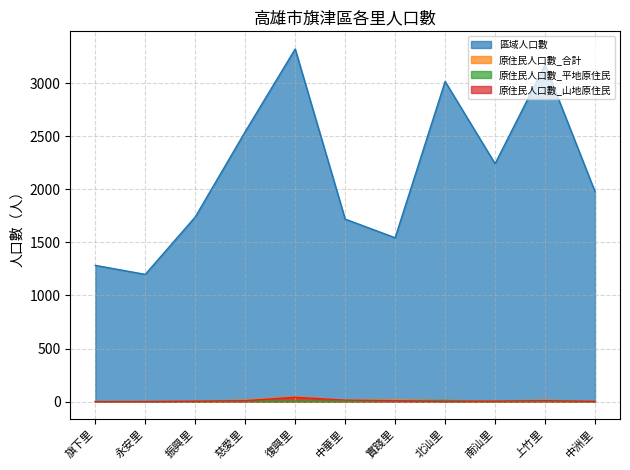

What is the difference between the 原住民人口數_平地原住民 values at 中華里 and 上竹里?

4